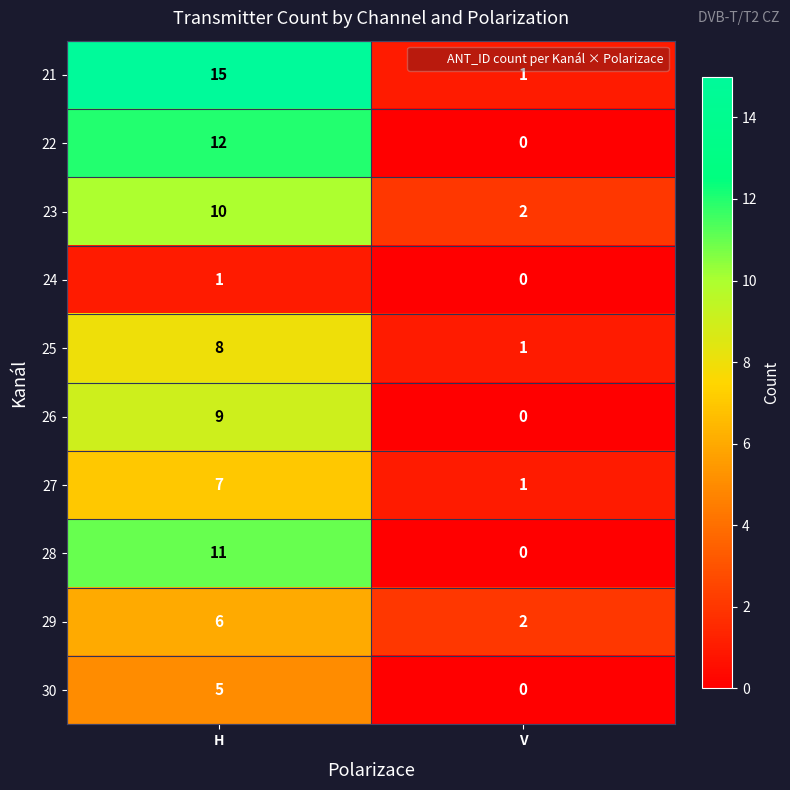

What is the difference between the maximum and minimum values in the 22 series?

12